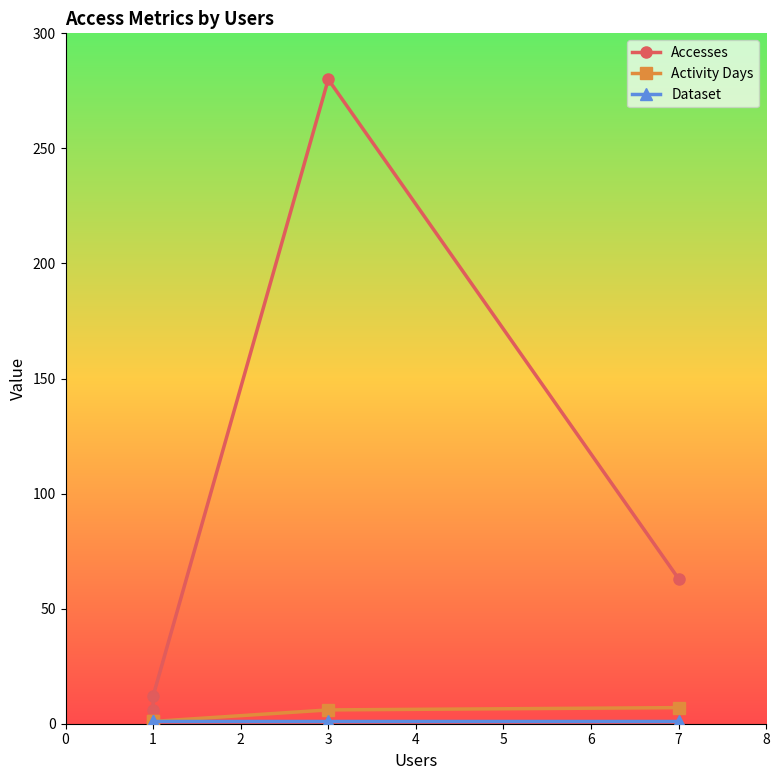

How many lines are shown in the chart?

3